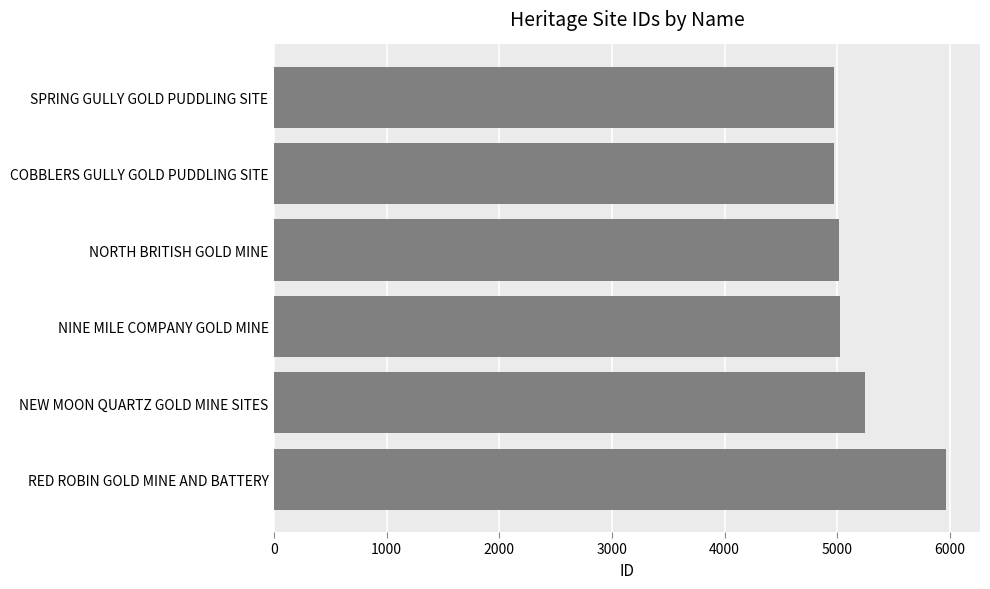

Is it true that the value at RED ROBIN GOLD MINE AND BATTERY is 5970?

True